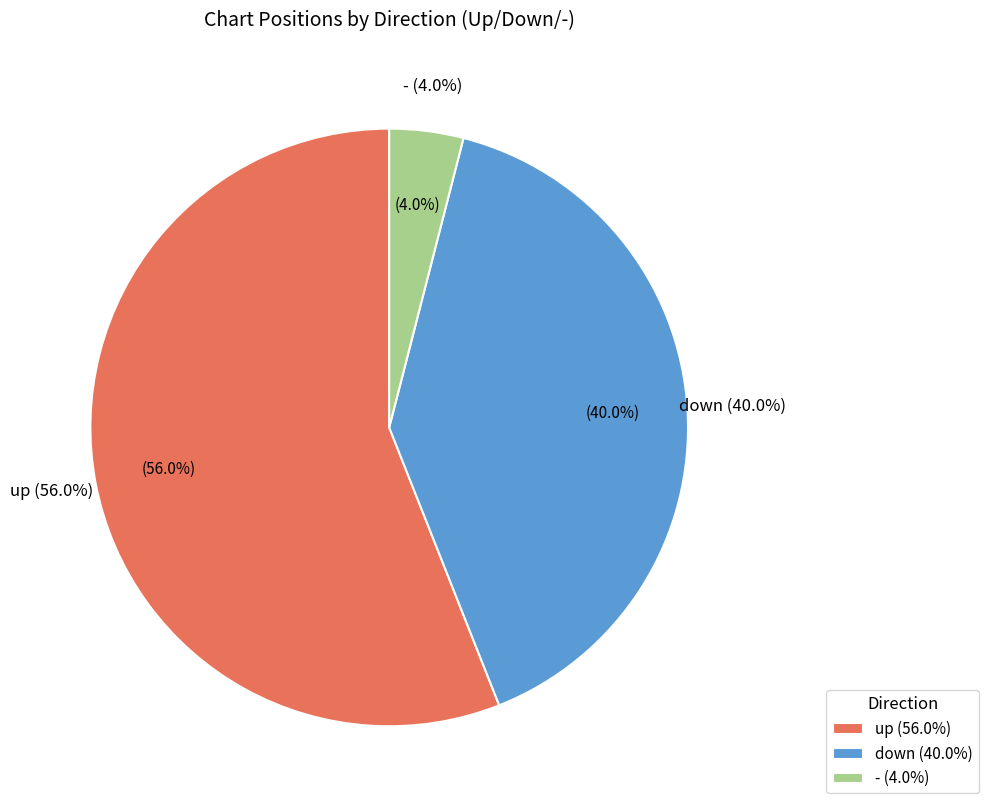

To the nearest percent, what is the average slice percentage?

33%